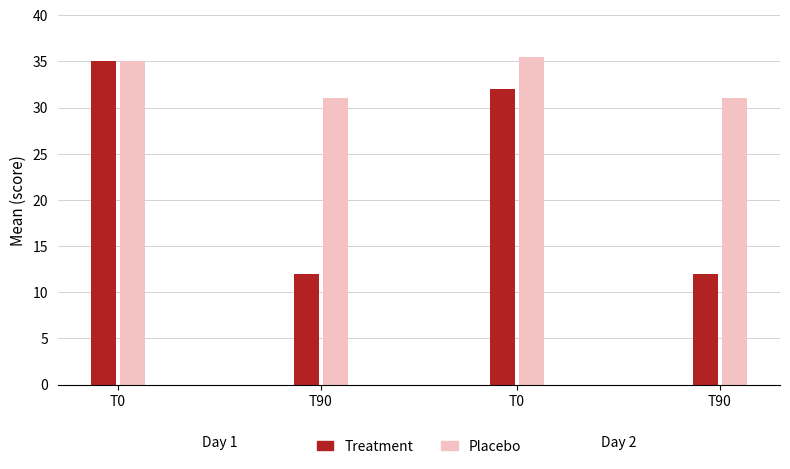

How many bars are there in total?

8